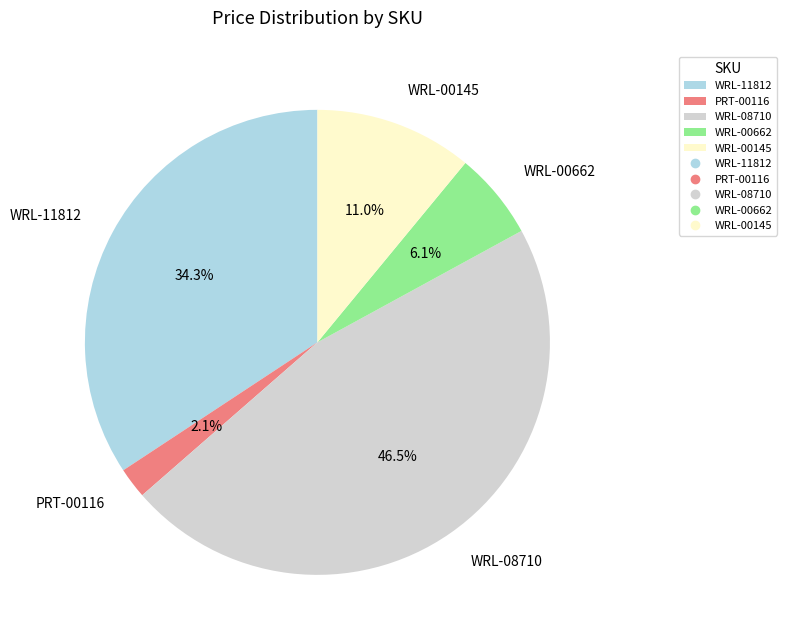

What percentage is the WRL-00662 slice, to the nearest percent?

6%